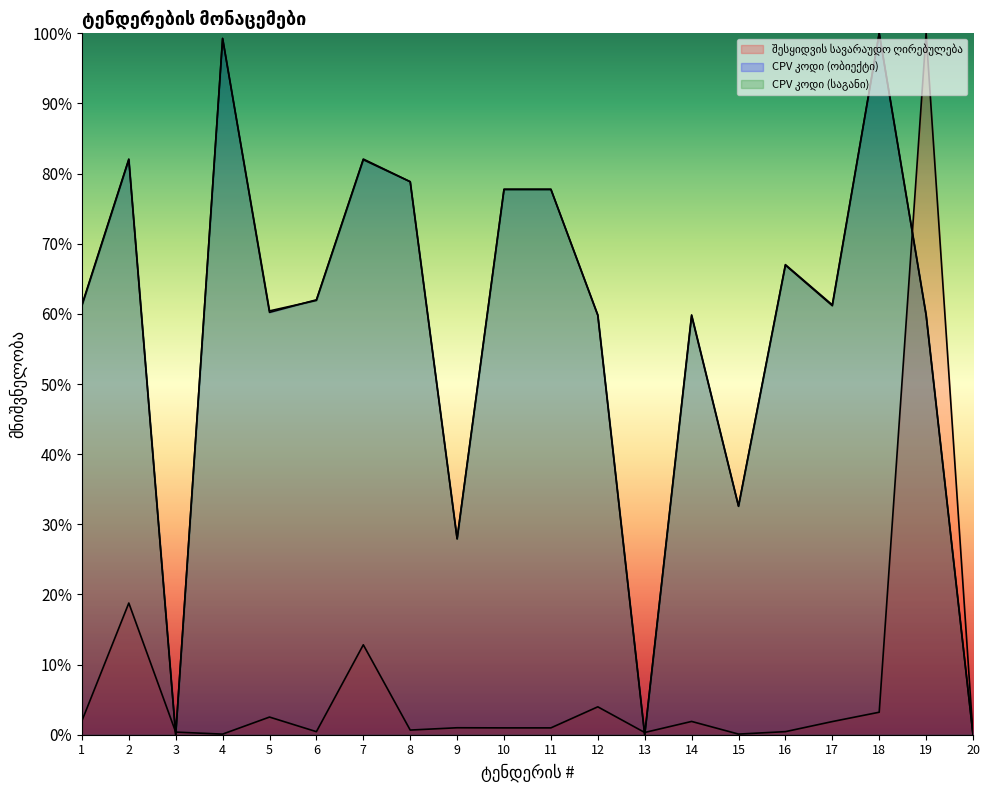

What is the average value of the CPV კოდი (ობიექტი) series?

57.5